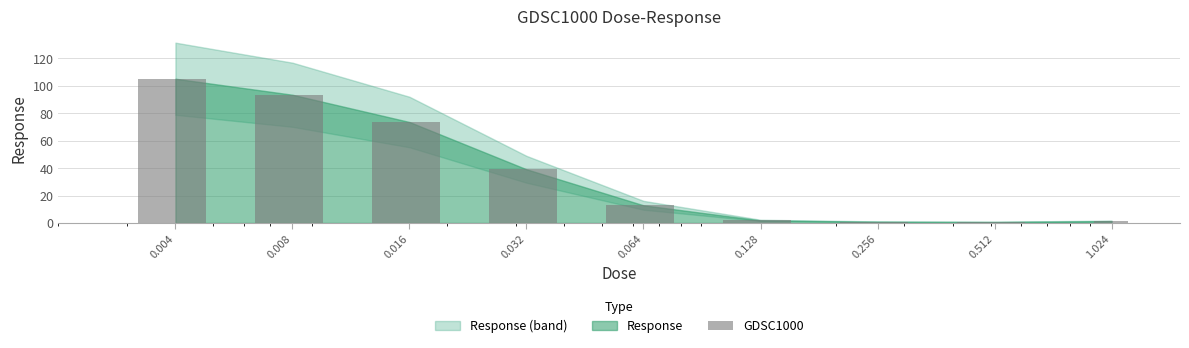

Rank the categories by value from highest to lowest.

0.004, 0.008, 0.016, 0.032, 0.064, 0.128, 1.024, 0.256, 0.512